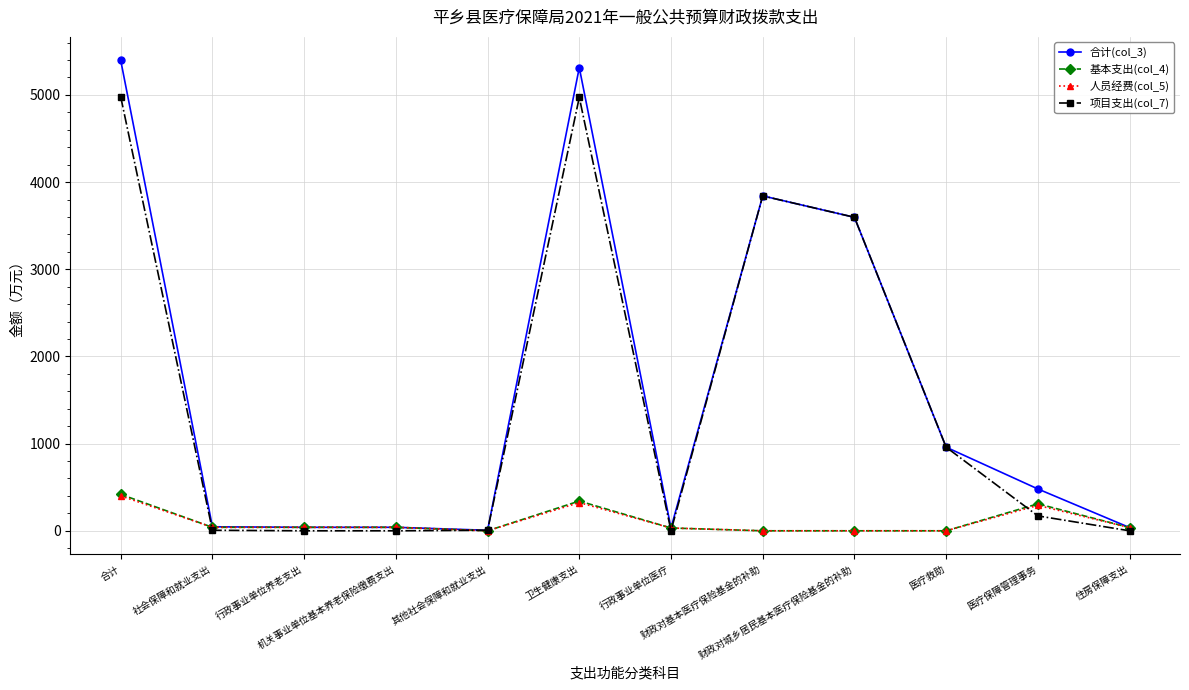

What is the maximum value shown in the chart?

5395.7